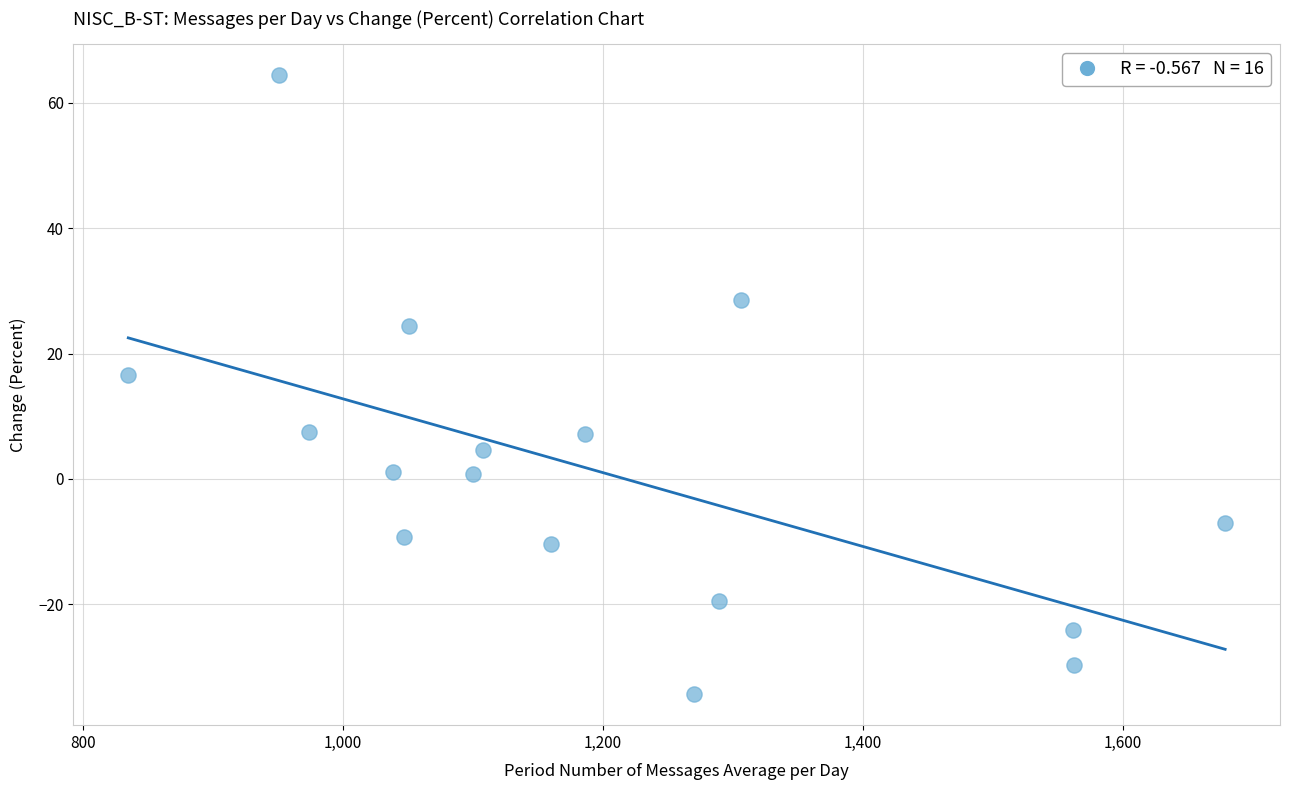

What is the range of Y values (max minus min)?

98.7